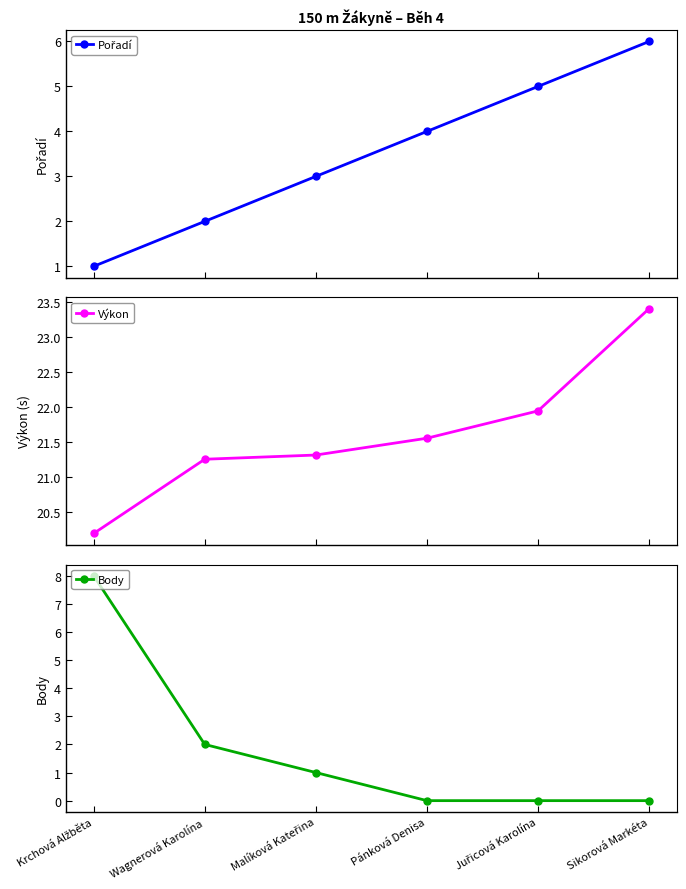

Reading left to right, transcribe all the data shown in this chart.

Pořadí: Krchová Alžběta=1.0	Wagnerová Karolína=2.0	Malíková Kateřina=3.0	Pánková Denisa=4.0	Juřicová Karolína=5.0	Sikorová Markéta=6.0
Výkon: Krchová Alžběta=20.2	Wagnerová Karolína=21.3	Malíková Kateřina=21.3	Pánková Denisa=21.6	Juřicová Karolína=21.9	Sikorová Markéta=23.4
Body: Krchová Alžběta=8.0	Wagnerová Karolína=2.0	Malíková Kateřina=1.0	Pánková Denisa=0.0	Juřicová Karolína=0.0	Sikorová Markéta=0.0